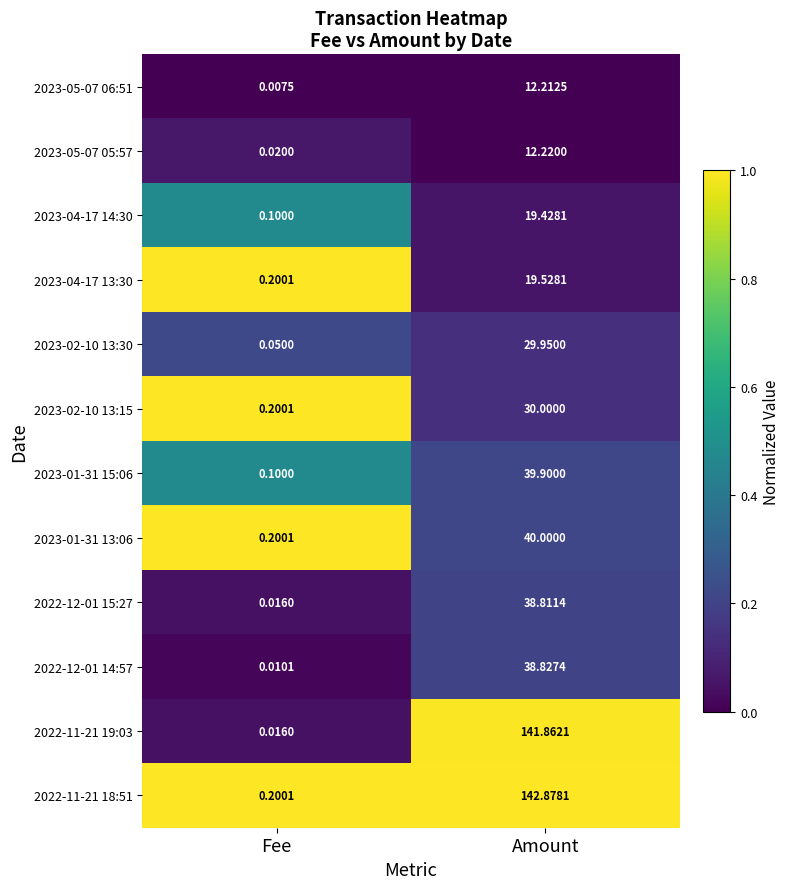

Where is 2023-02-10 13:30 nearest to the value 15?

Fee